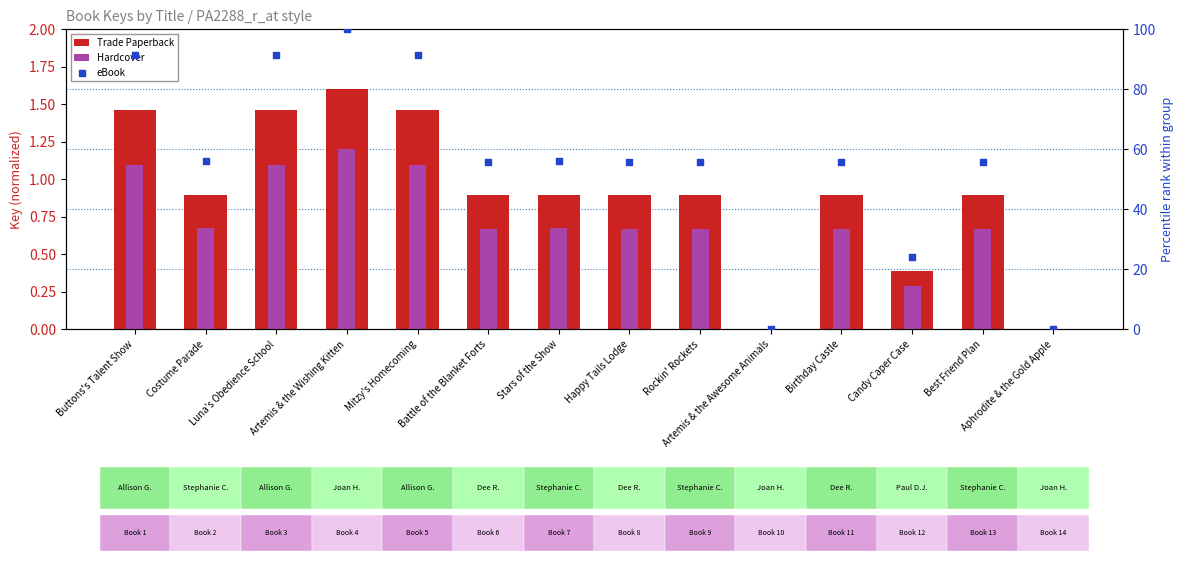

At how many categories does at least one series exceed 64?

4